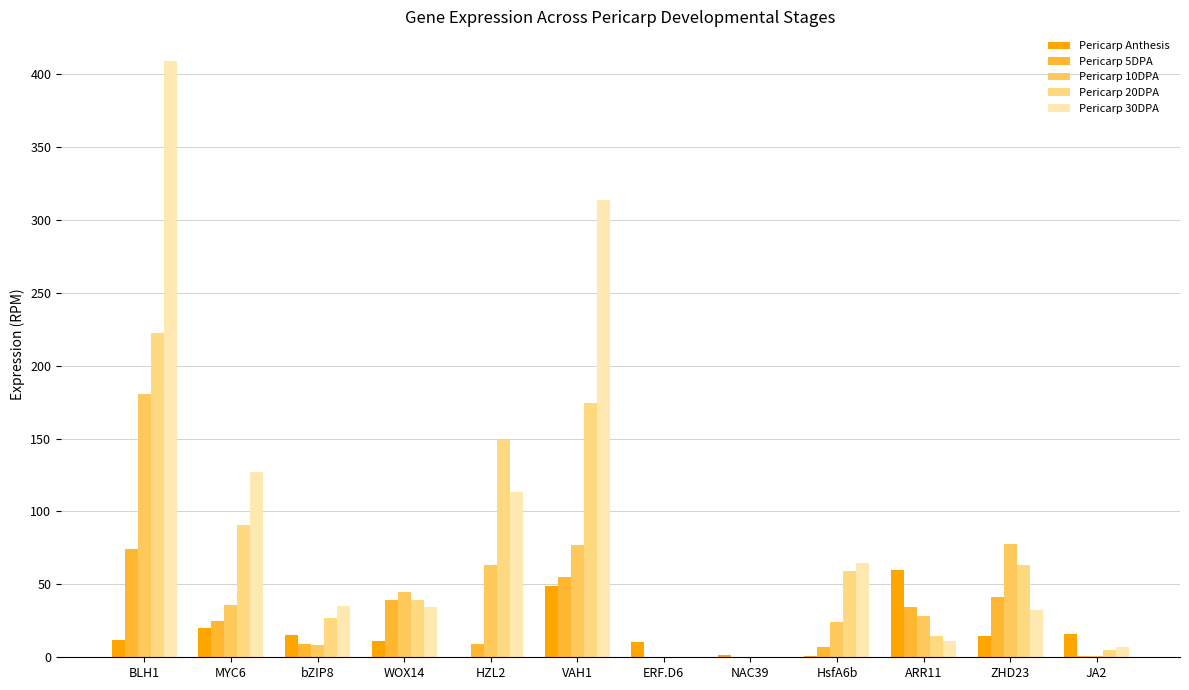

Are the bars horizontal?

No